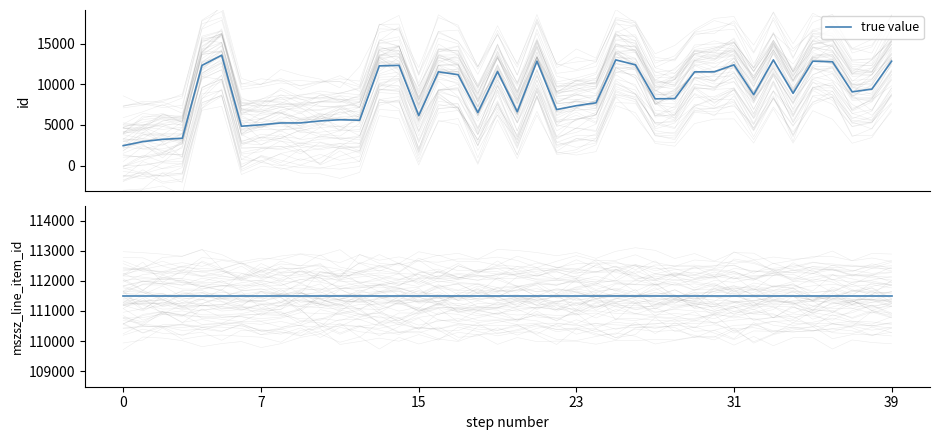

What is the spread (max minus min) of values at 39?

109519